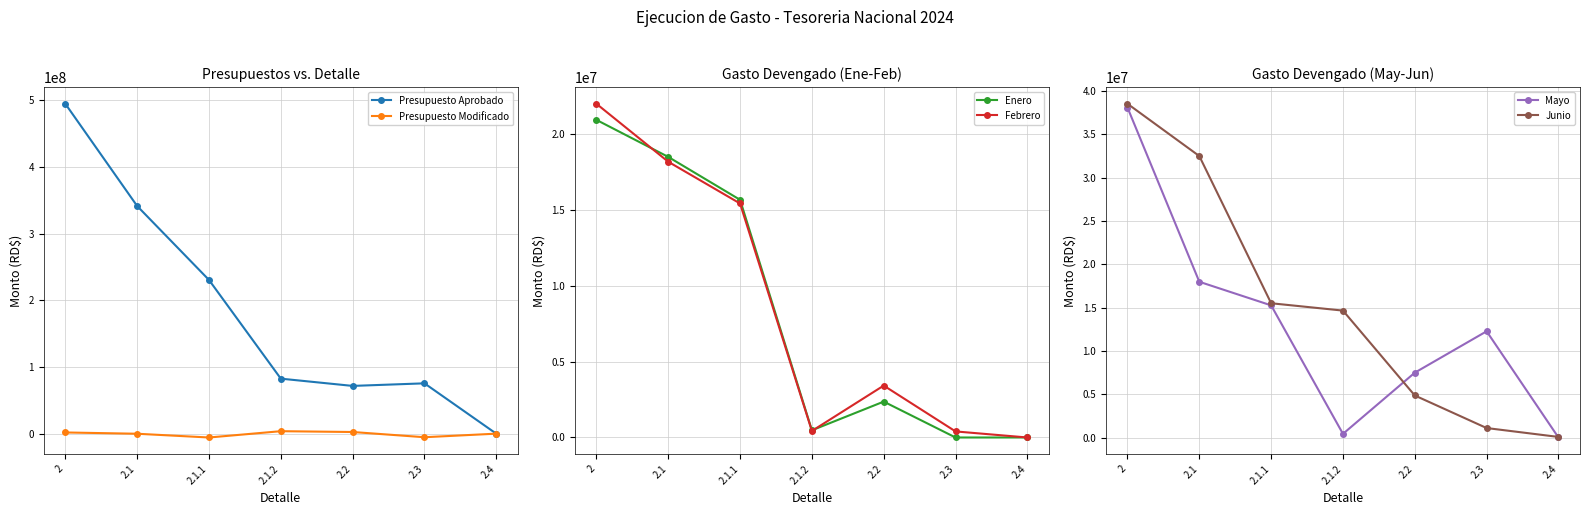

How many values in the Mayo series exceed 12265038?

4